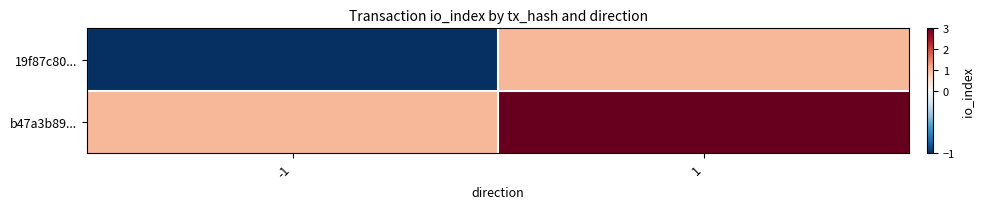

Which series changed the most between -1 and 1?

19f87c80...